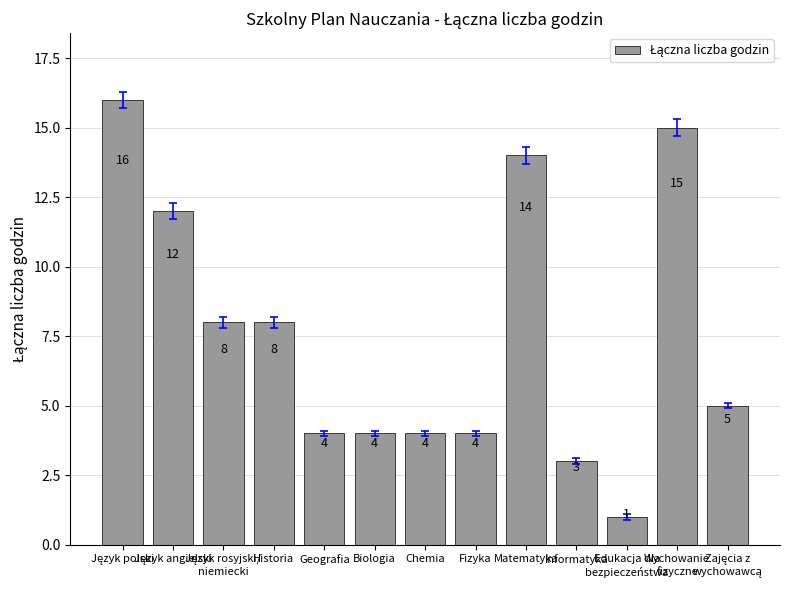

What position from the left is Historia?

4